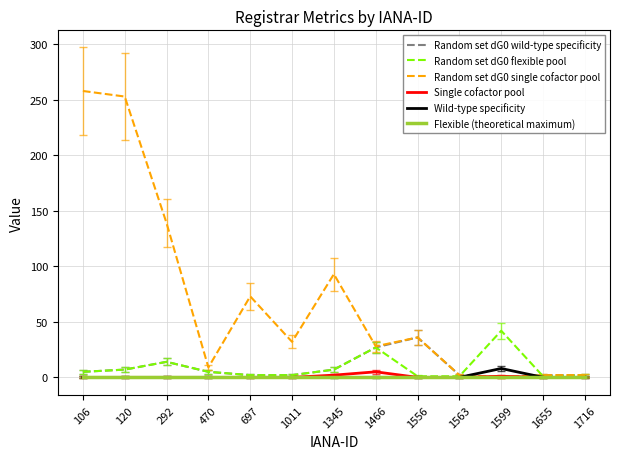

Which series has the widest spread of values?

Random set dG0 single cofactor pool